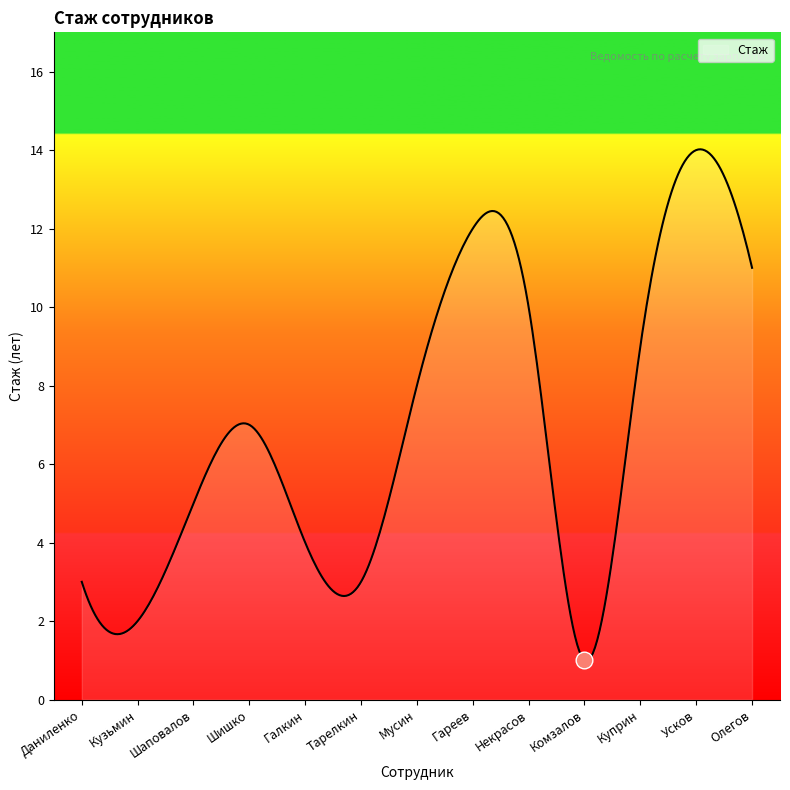

What is the minimum value shown in the chart?

1.0